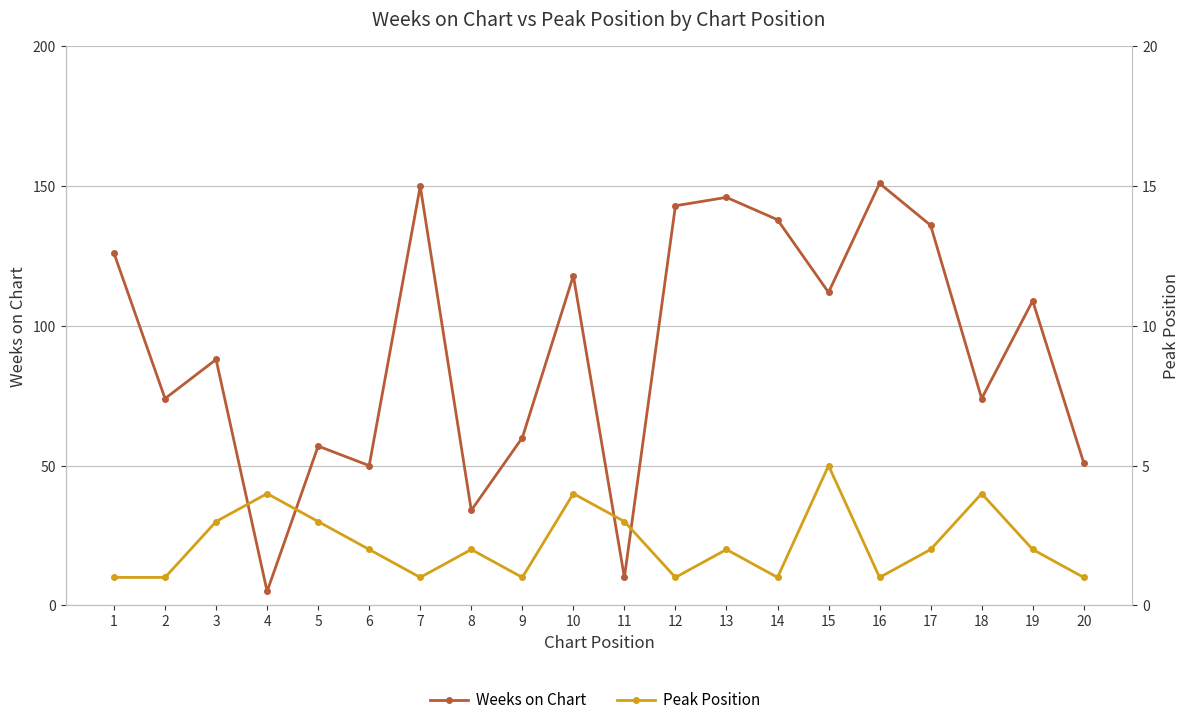

At which category does Peak Position reach its first local peak?

4